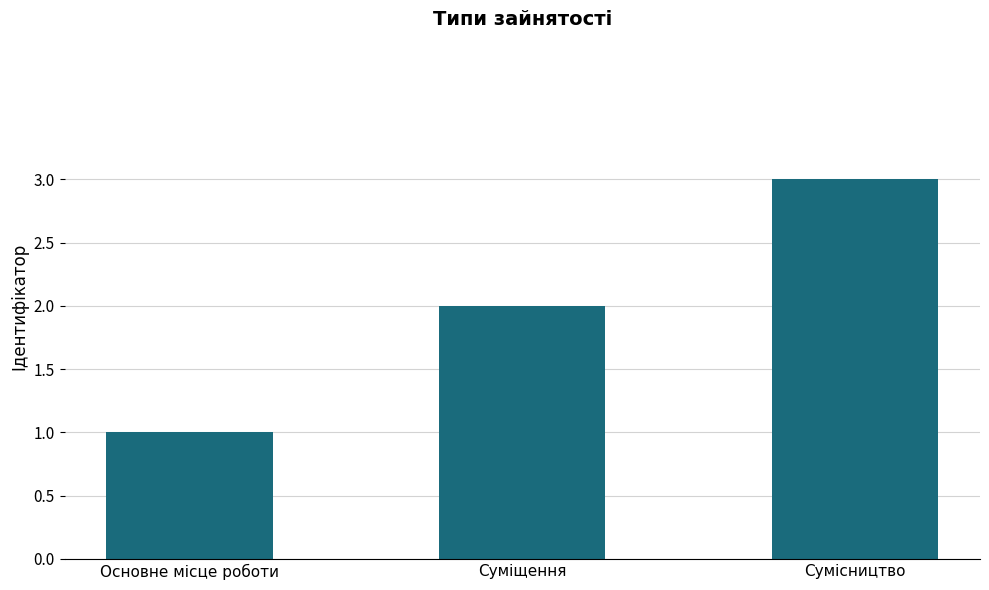

What position from the right is Суміщення?

2